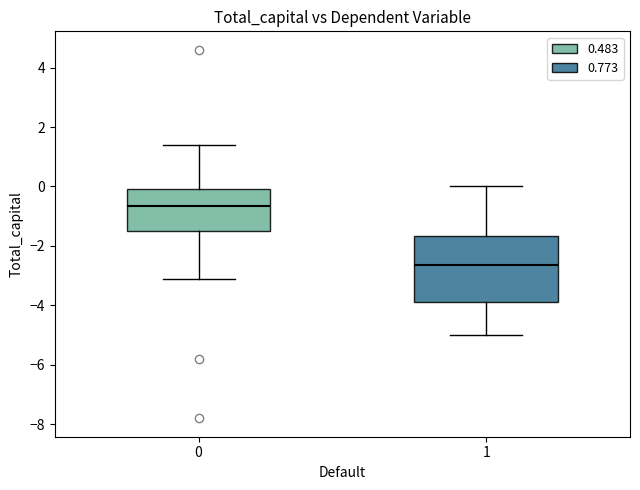

Which box's median line is the highest?

0